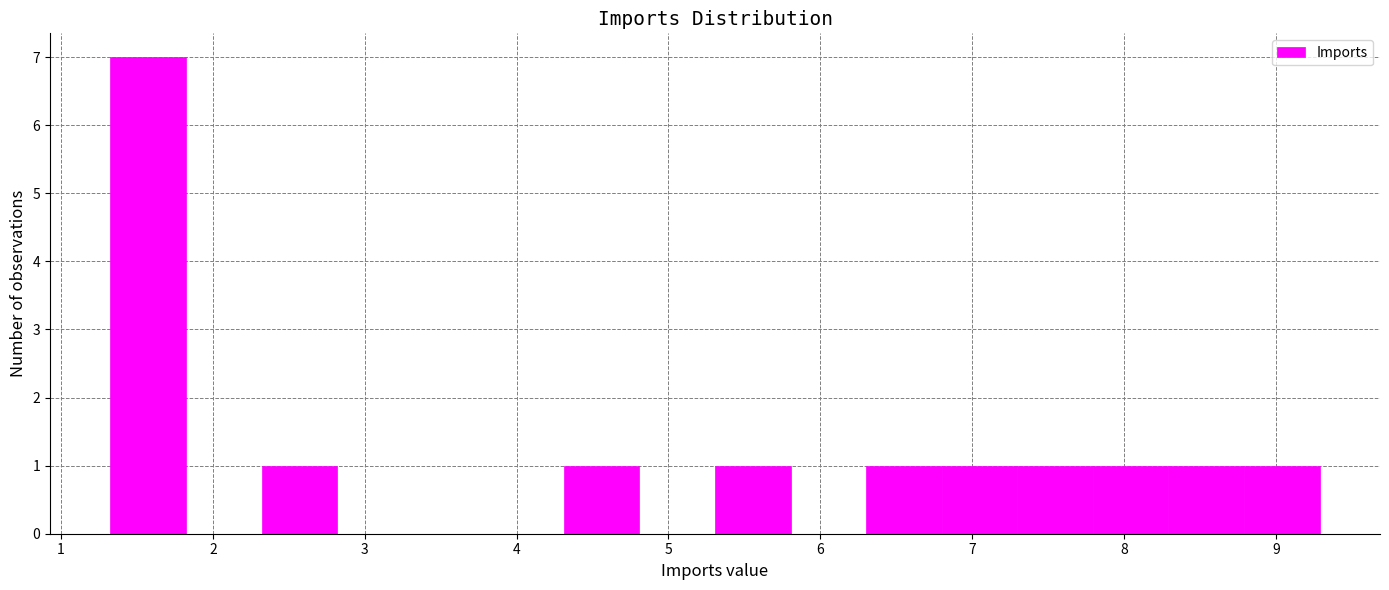

Reading left to right, list every bar in this chart as the range it spans on the x-axis followed by its height. Neither the bar edges nor the heights are printed on the chart, so give them approximately, as read against the axes.

1.3 to 1.8: 7
1.8 to 2.3: 0
2.3 to 2.8: 1
2.8 to 3.3: 0
3.3 to 3.8: 0
3.8 to 4.3: 0
4.3 to 4.8: 1
4.8 to 5.3: 0
5.3 to 5.8: 1
5.8 to 6.3: 0
6.3 to 6.8: 1
6.8 to 7.3: 1
7.3 to 7.8: 1
7.8 to 8.3: 1
8.3 to 8.8: 1
8.8 to 9.3: 1